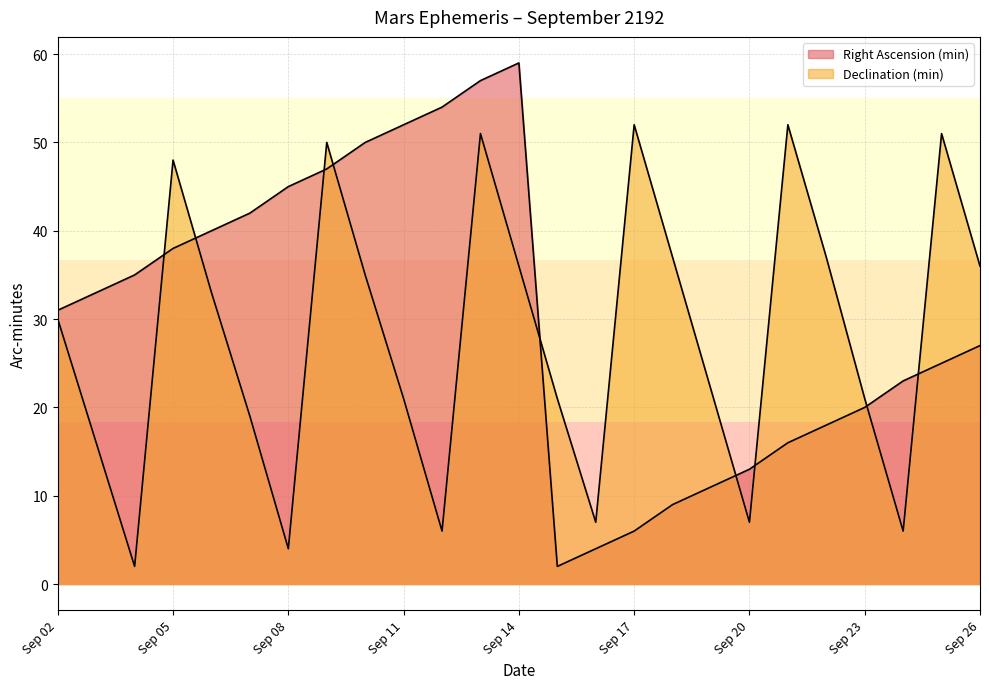

What is the value of the Right Ascension (min) point at the 13th from the left?

59